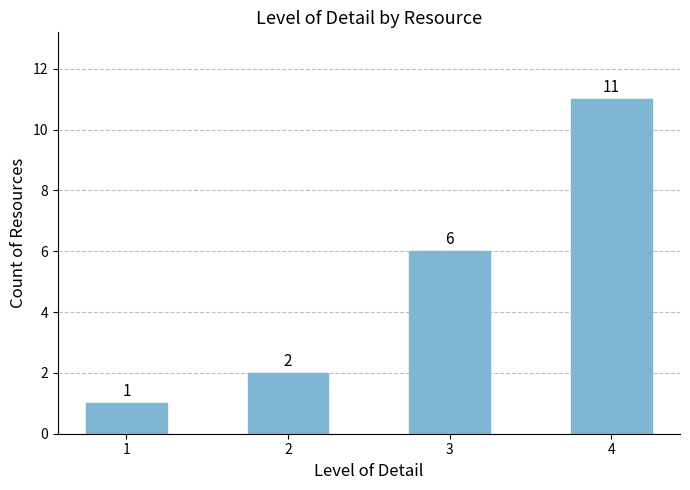

Reading left to right, list all the values displayed in this chart.

1=1	2=2	3=6	4=11